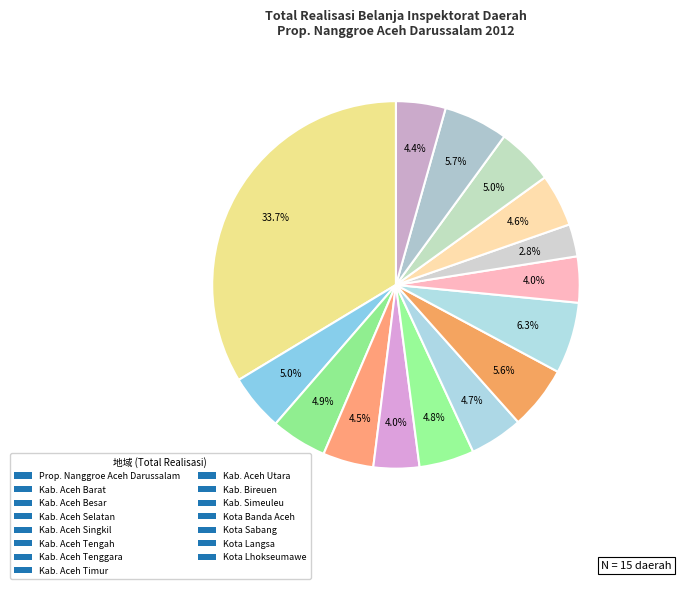

How many segments does this pie chart have?

15